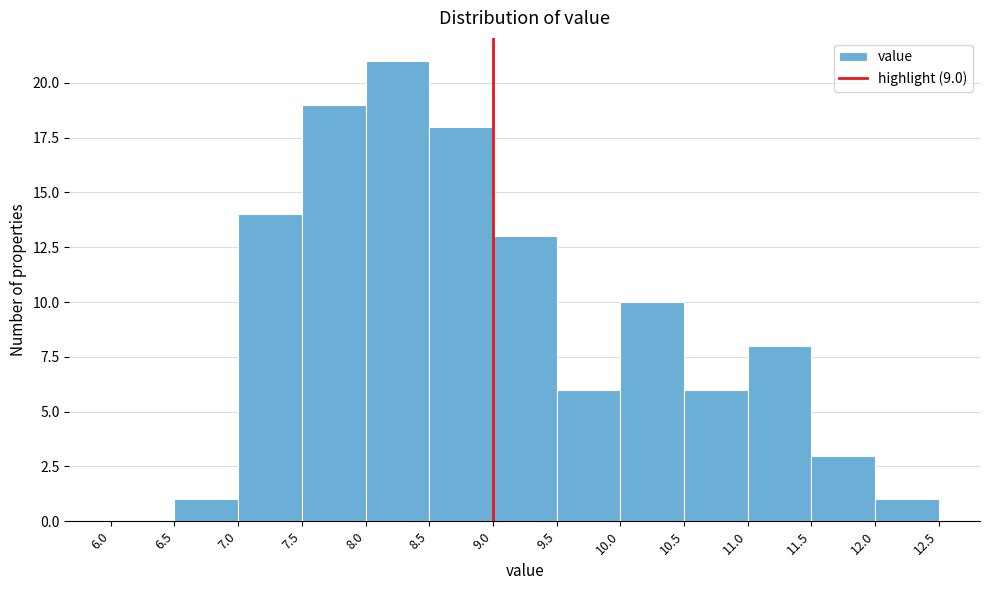

Reading left to right, list every bar in this chart as the range it spans on the x-axis followed by its height. The values are not printed on the chart, so give them approximately, as read against the axis.

6.0 to 6.5: 0
6.5 to 7.0: 1
7.0 to 7.5: 14
7.5 to 8.0: 19
8.0 to 8.5: 21
8.5 to 9.0: 18
9.0 to 9.5: 13
9.5 to 10.0: 6
10.0 to 10.5: 10
10.5 to 11.0: 6
11.0 to 11.5: 8
11.5 to 12.0: 3
12.0 to 12.5: 1